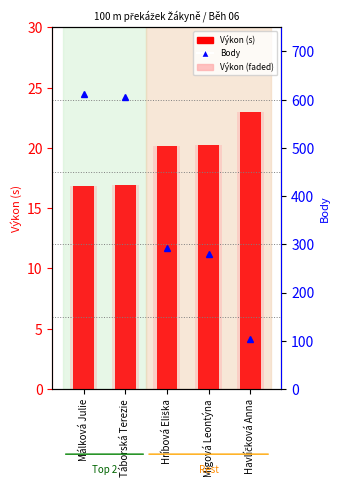

Is the value of Body at Havlíčková Anna greater than the value of Výkon at Táborská Terezie?

Yes